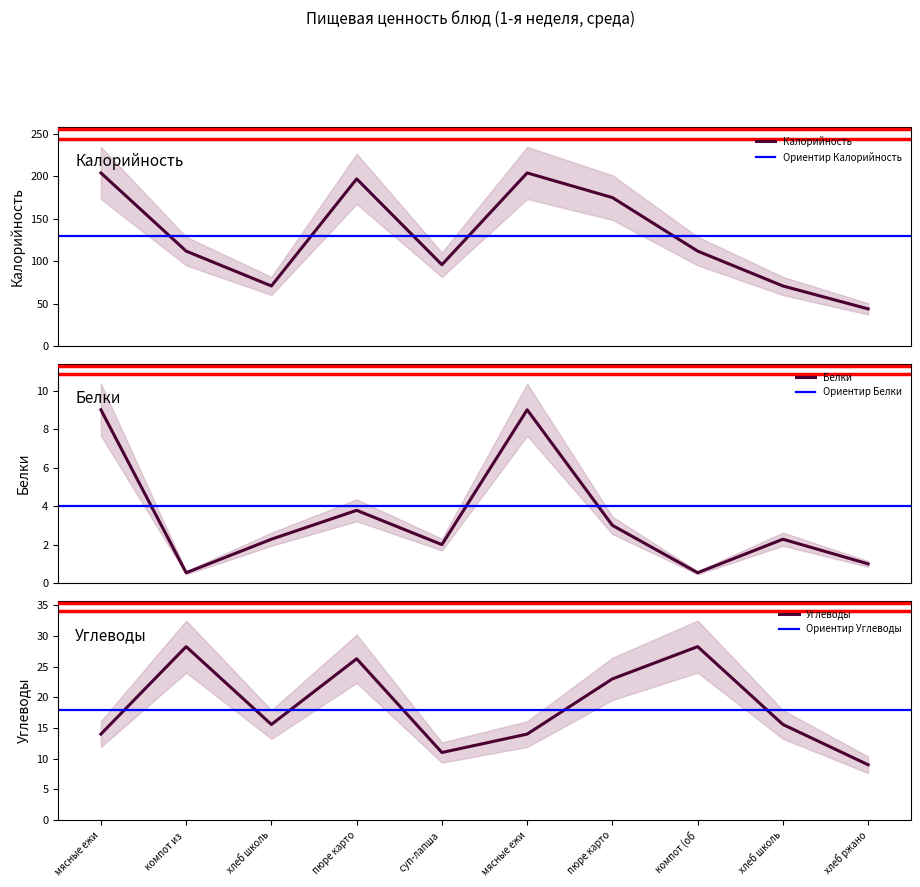

True or false: Белки and Углеводы cross at least once.

False